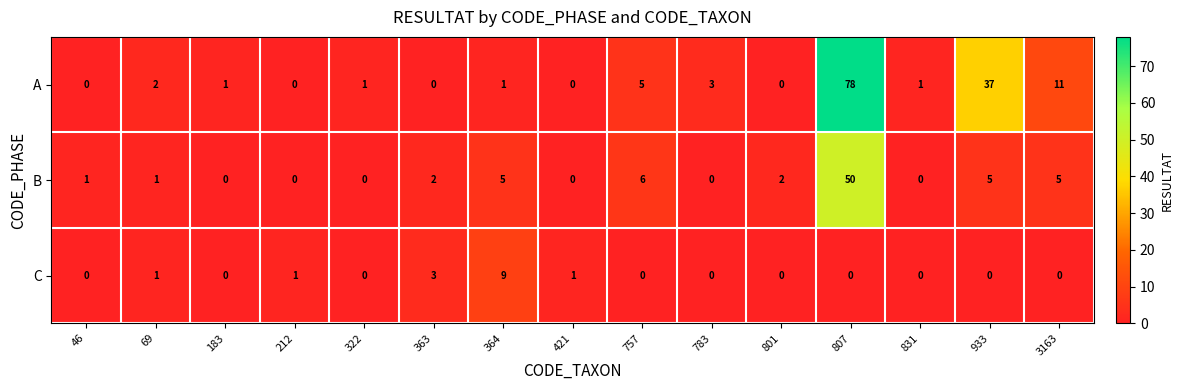

What is the difference between the highest and lowest values at 363?

3